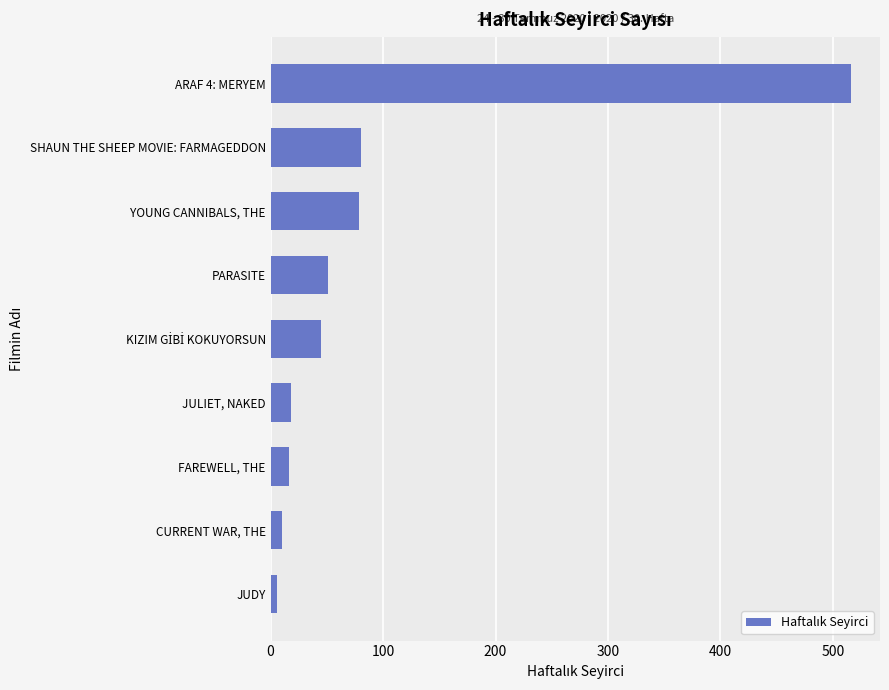

True or false: the data shows 79 at YOUNG CANNIBALS, THE.

True